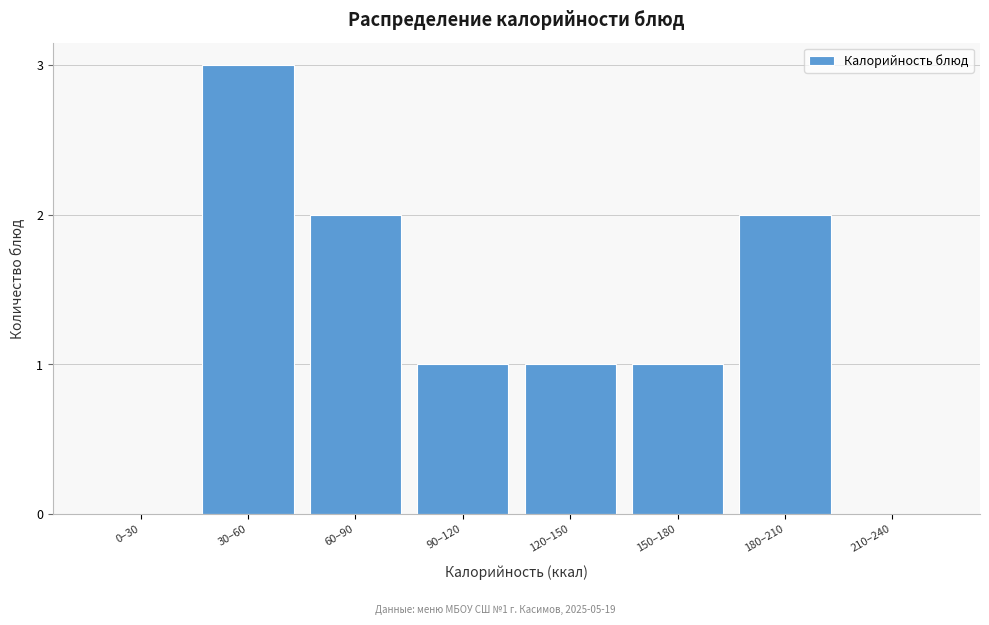

Reading right to left, transcribe all the data shown in this chart.

210–240=0	180–210=2	150–180=1	120–150=1	90–120=1	60–90=2	30–60=3	0–30=0